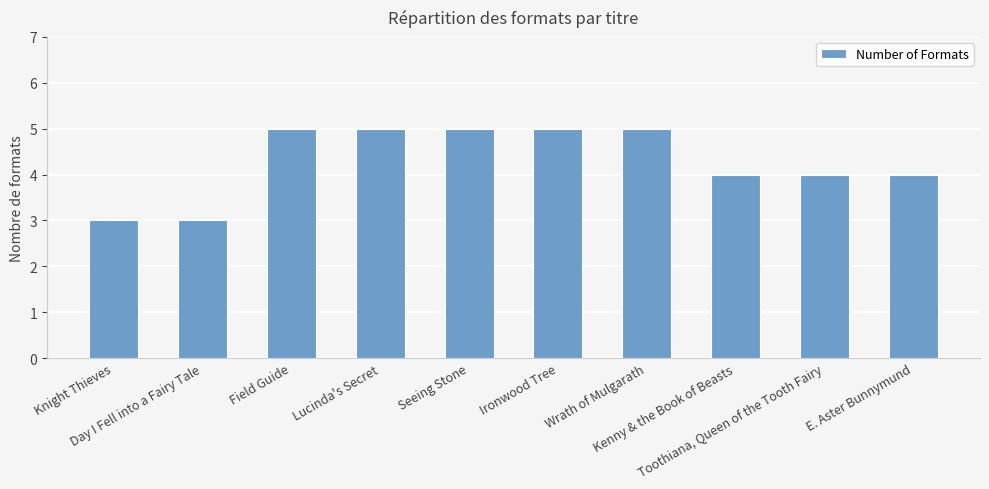

What is the smallest value displayed?

3